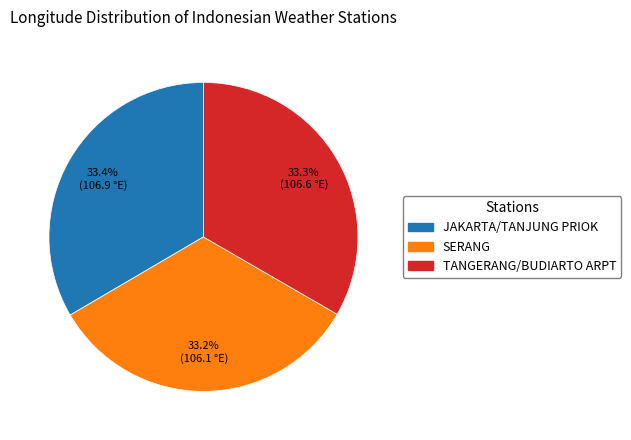

Approximately how many times larger is the value at JAKARTA/TANJUNG PRIOK compared to SERANG?

1.0